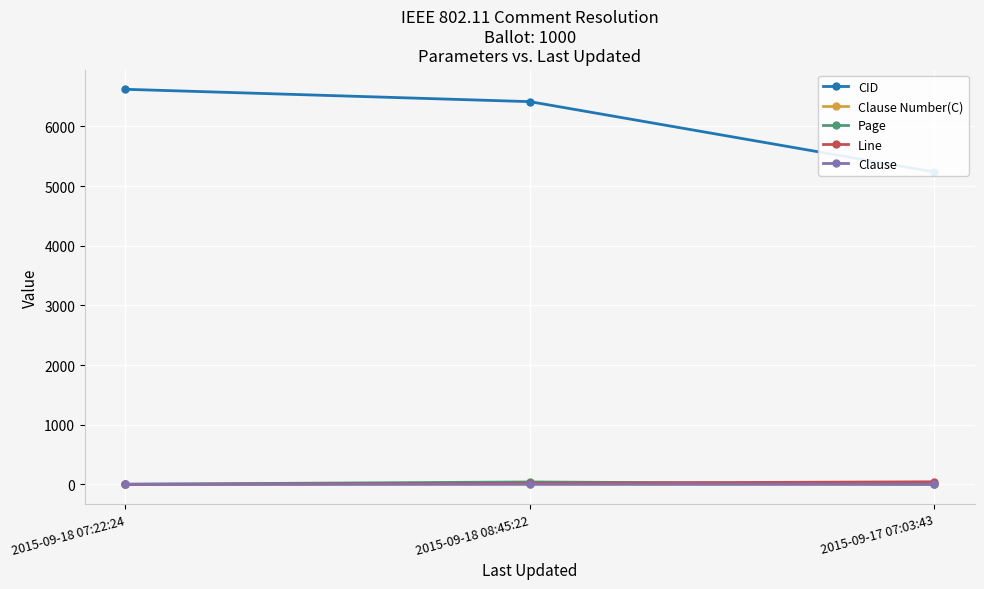

True or false: Page has a value of 64.5 at 2015-09-18 08:45:22.

False